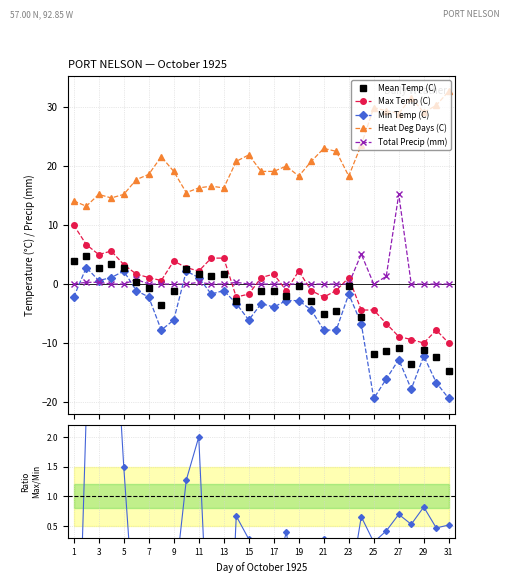

True or false: Mean Temp (C) has more than 2 interior local peaks.

True